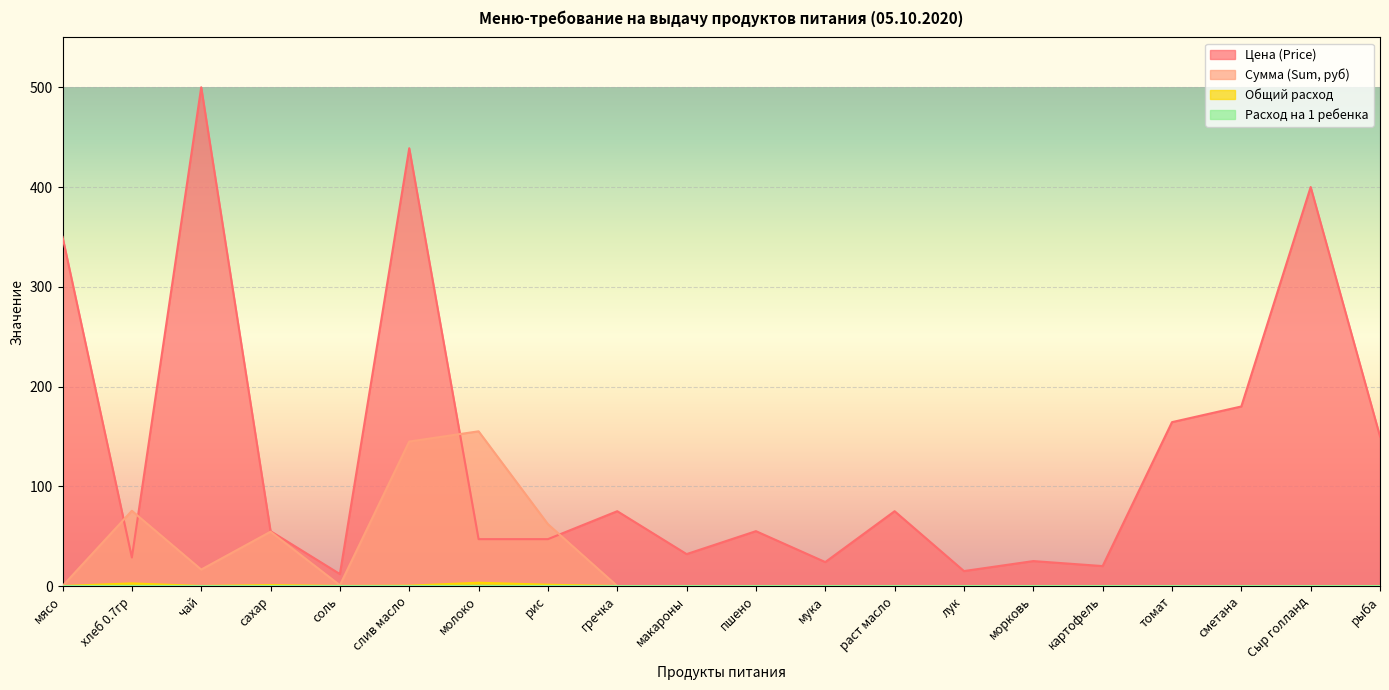

True or false: Расход на 1 ребенка and Общий расход intersect in this chart.

False